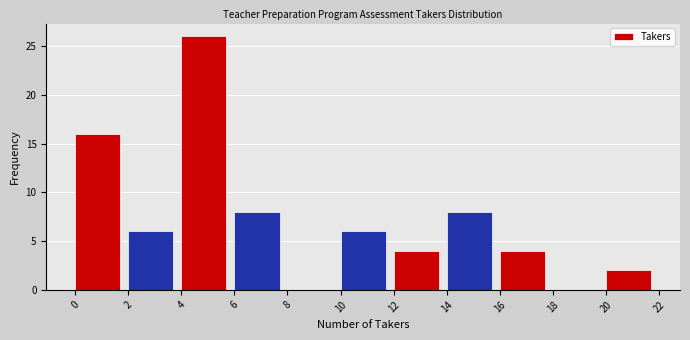

Which range on the x-axis has the tallest bar?

4 to 6